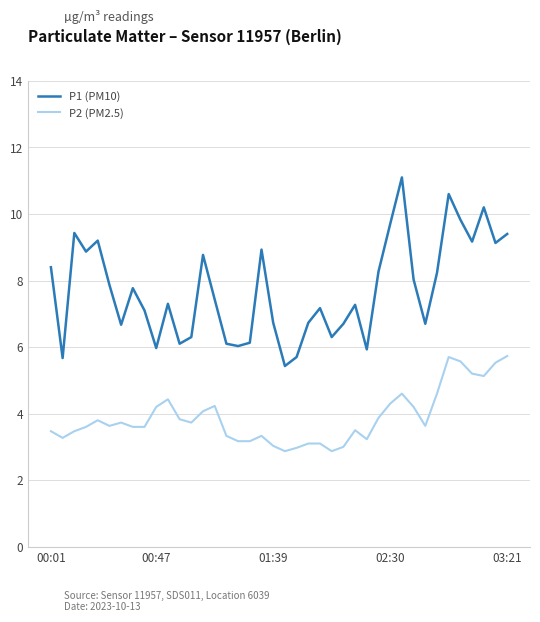

Does the chart have visible grid lines?

Yes